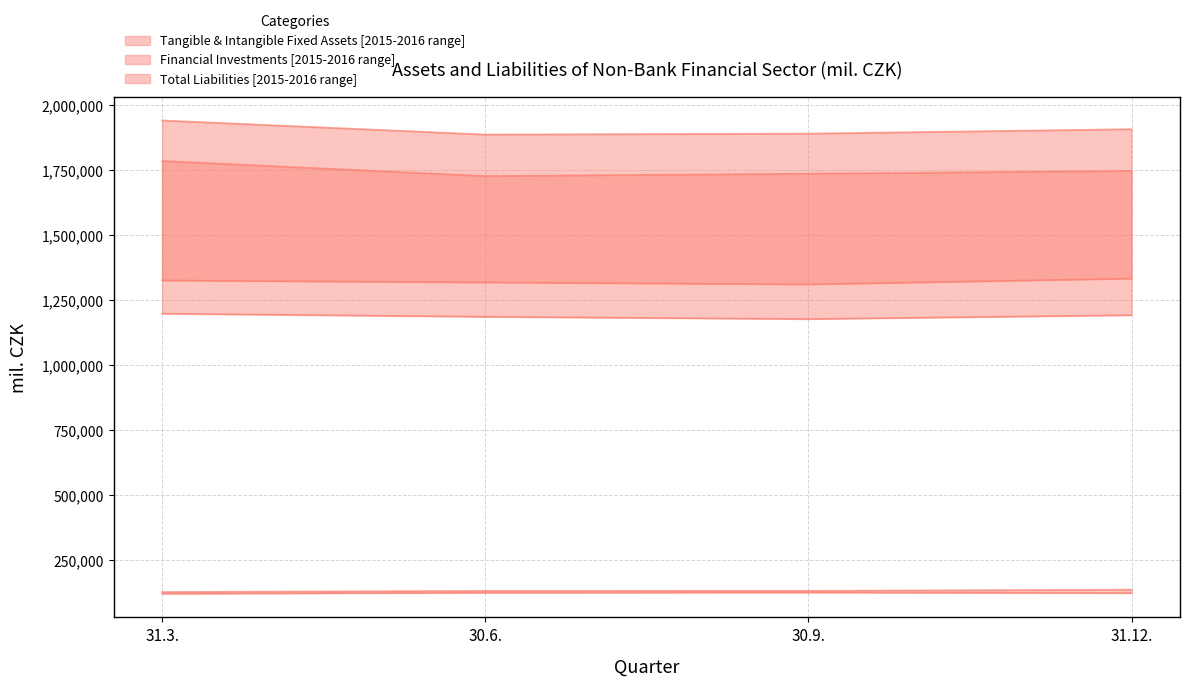

Between 31.3. and 30.9., which series saw the biggest shift?

Liabilities total 2016